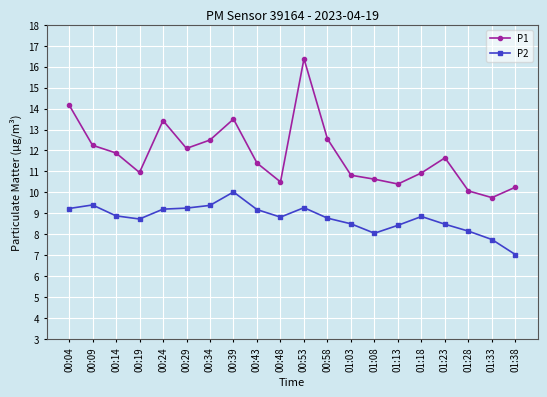

True or false: P2 and P1 intersect in this chart.

False